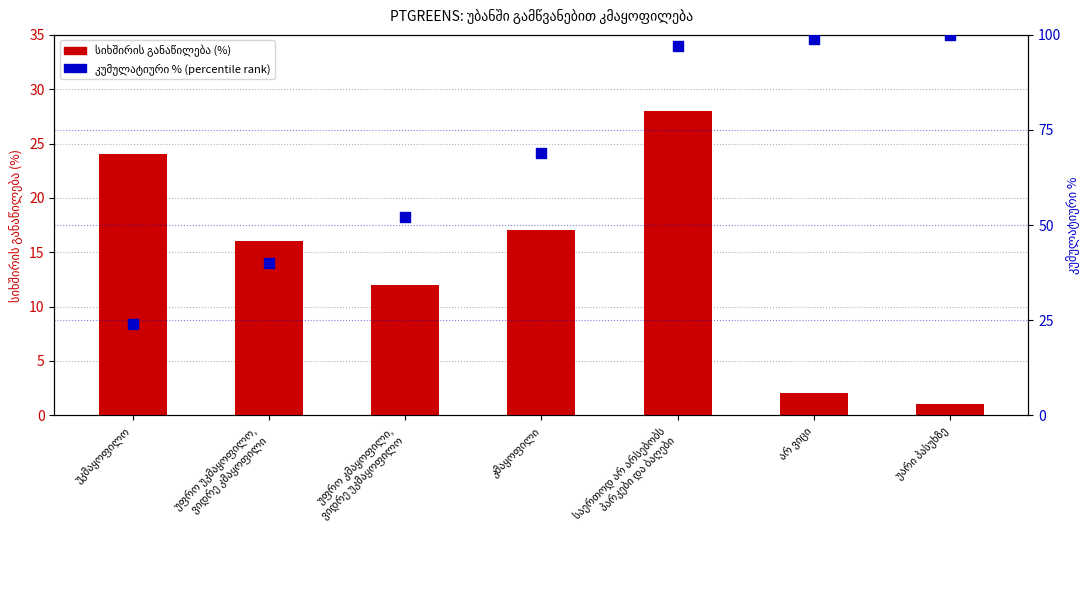

Is the value of კუმულატიური % (percentile rank) at საერთოდ არ არსებობს
პარკები და ბაღები greater than the value of სიხშირის განაწილება (%) at უარი პასუხზე?

Yes